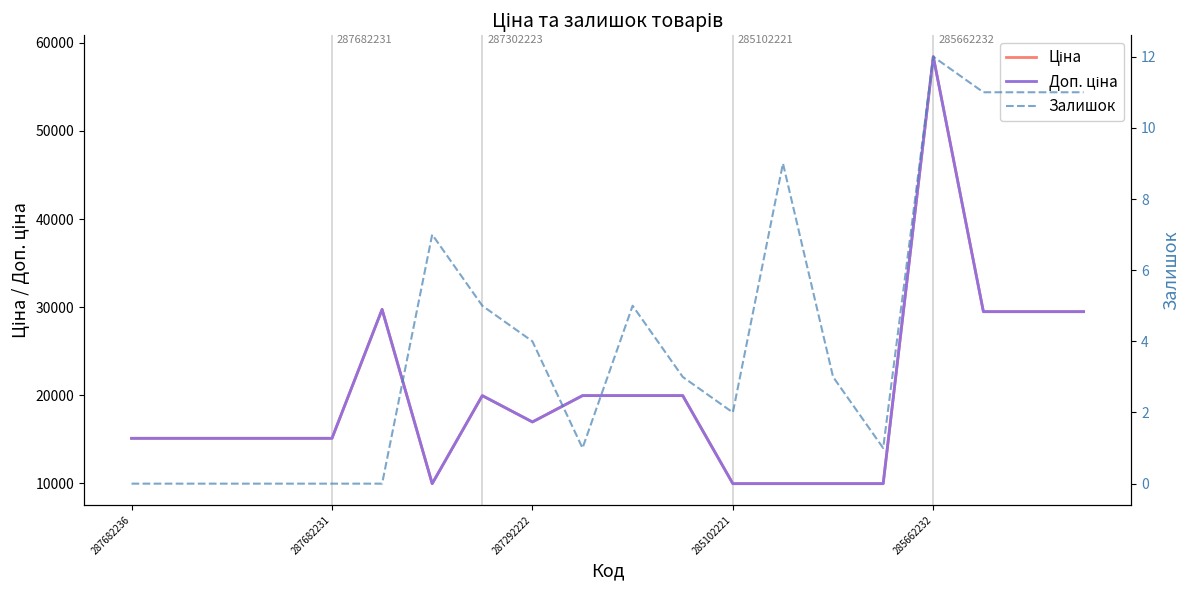

List the series in order of their peak value, highest first.

Ціна, Доп. ціна, Залишок